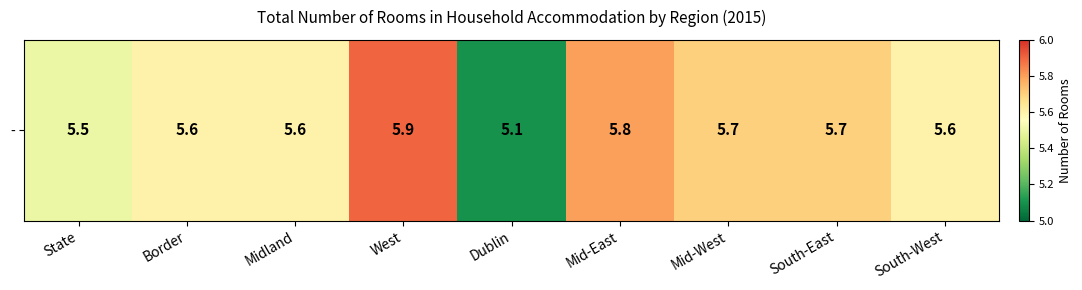

What is the difference between the second highest and second lowest values?

0.3